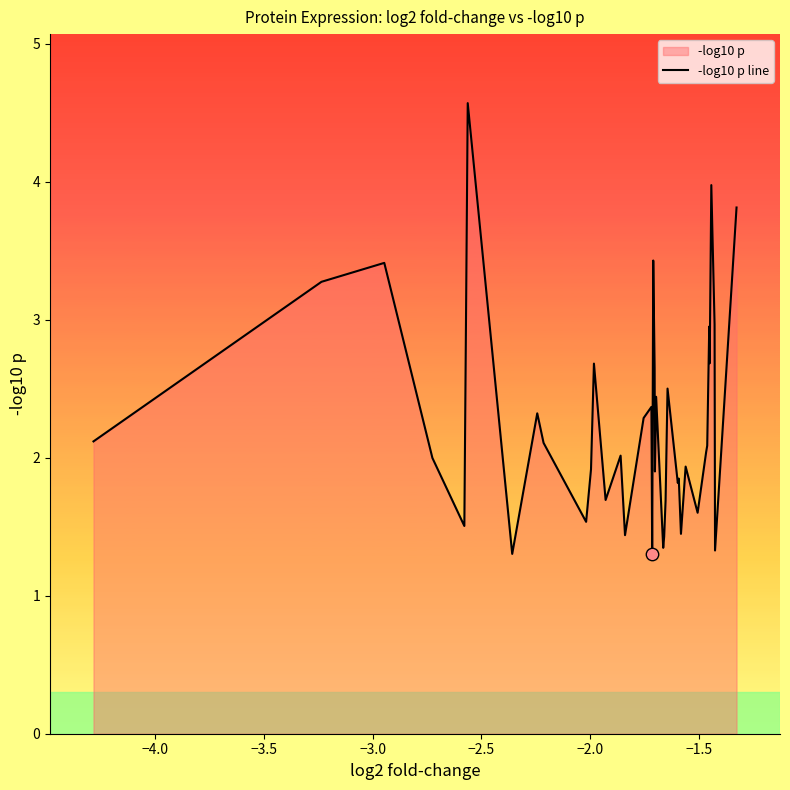

What is the maximum value shown in the chart?

4.6